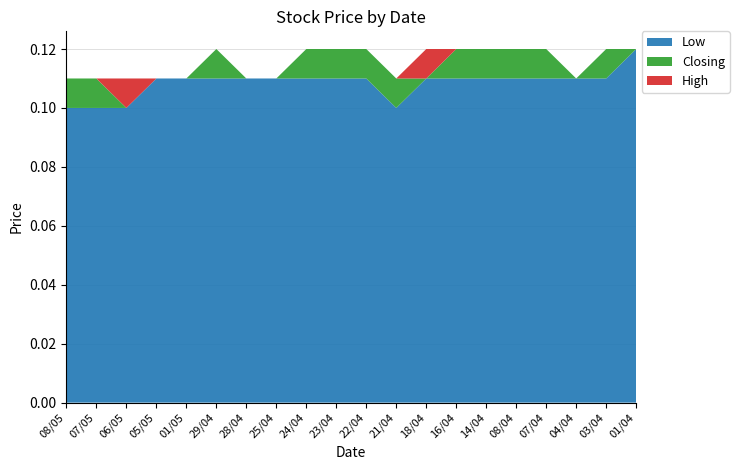

Which category has the highest value in the Low series?

01/04